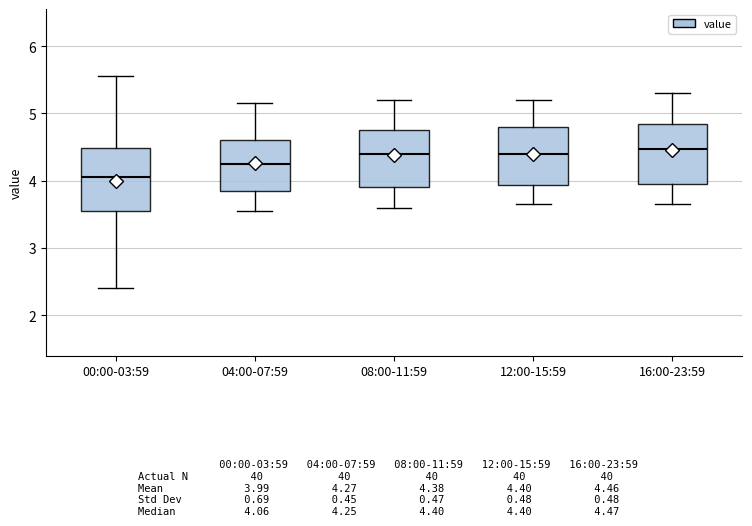

Which box's median line is the lowest?

00:00-03:59